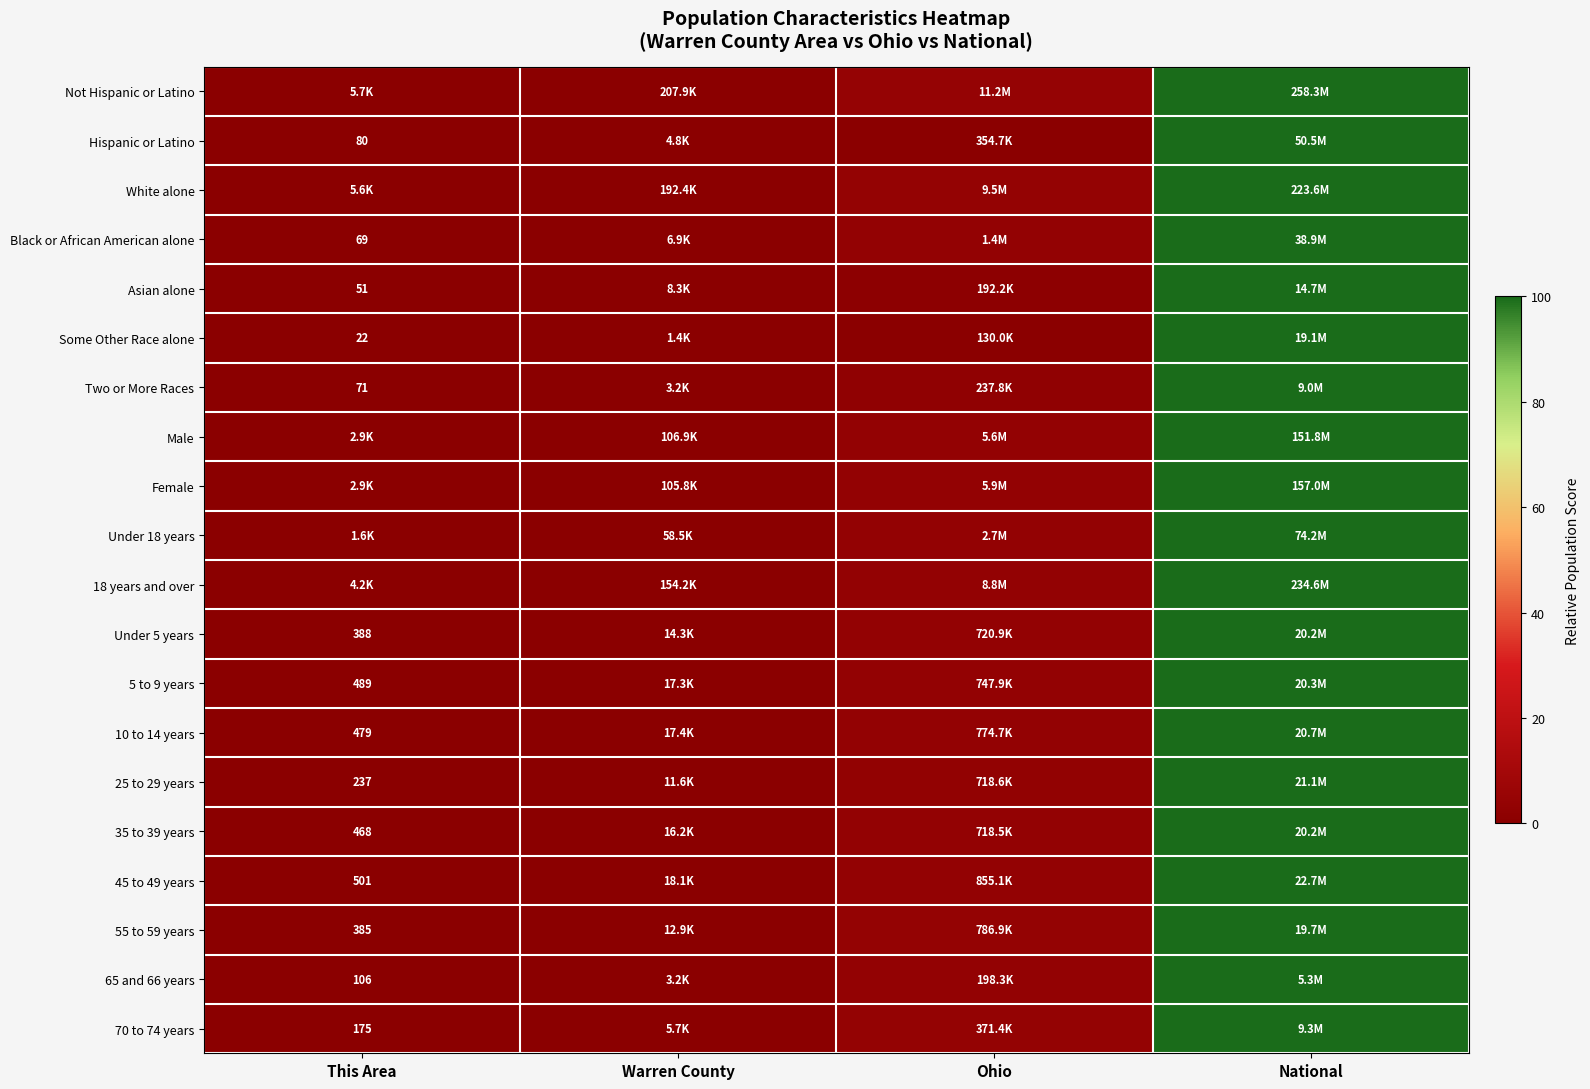

Which series has the largest total across all categories?

Not Hispanic or Latino